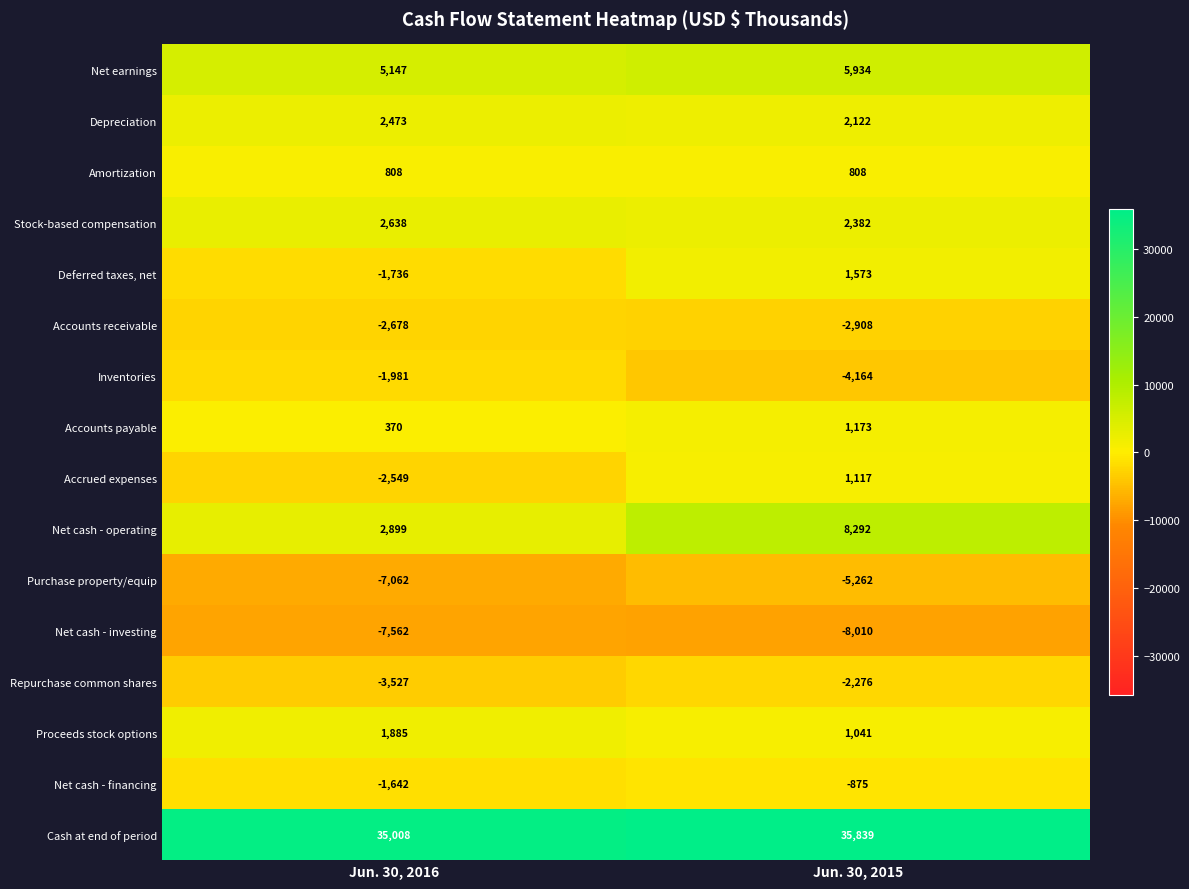

What is the average value of the Net cash - investing series?

-7786